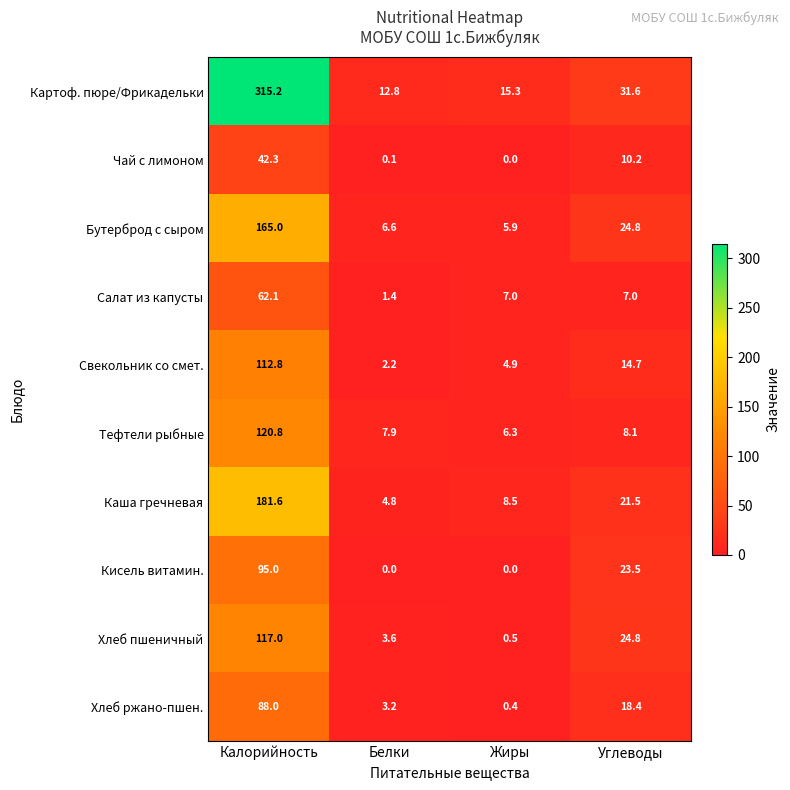

Is the value of Каша гречневая at Жиры greater than the value of Бутерброд с сыром at Белки?

Yes